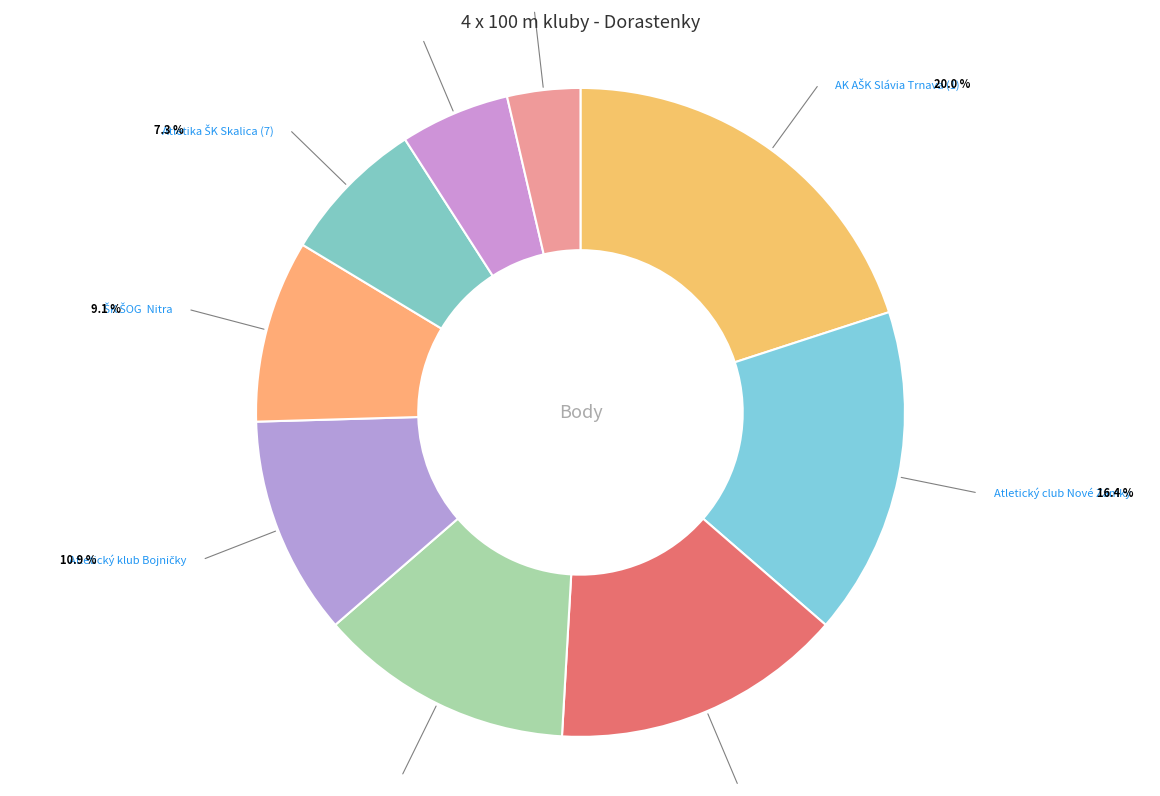

To the nearest percent, what portion does Atletika ŠK Skalica (7) represent?

7%